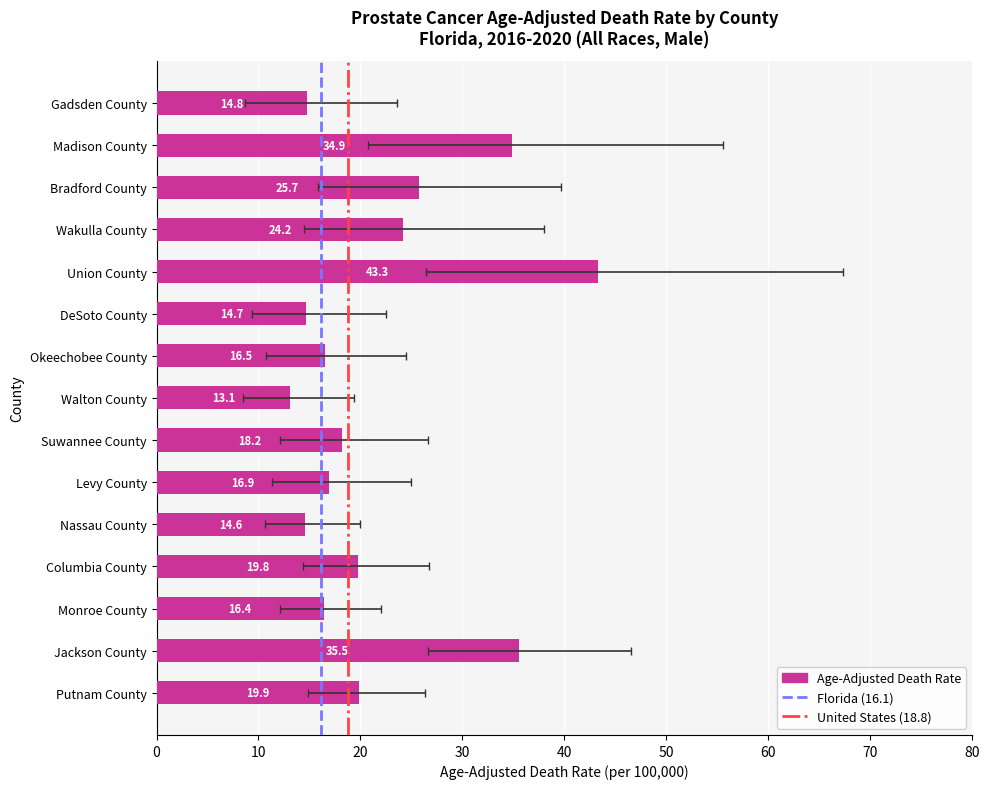

Where does the Age-Adjusted Death Rate series first go above 18?

Madison